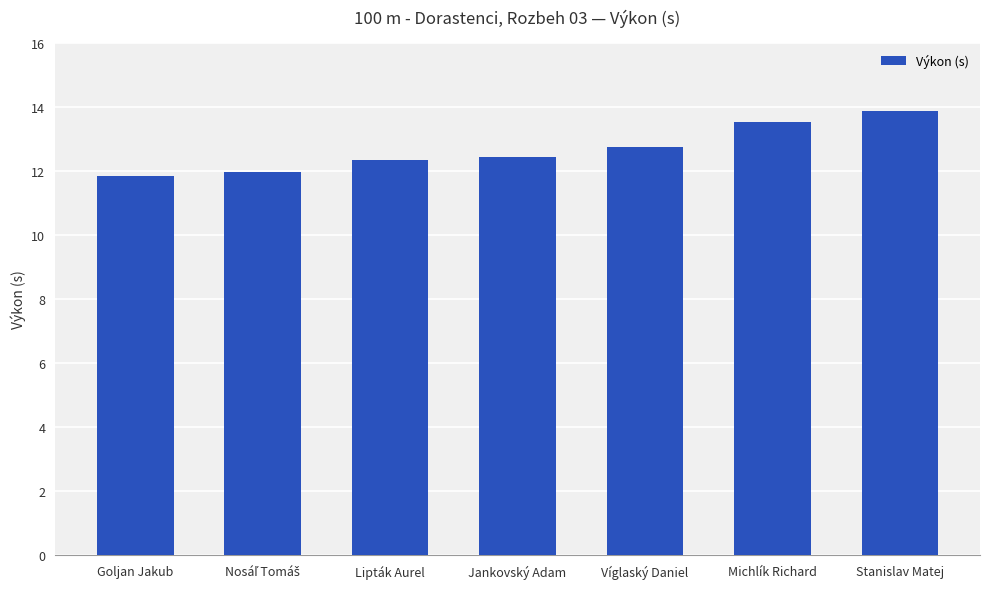

What is the value of the 5th bar from the left?

12.7